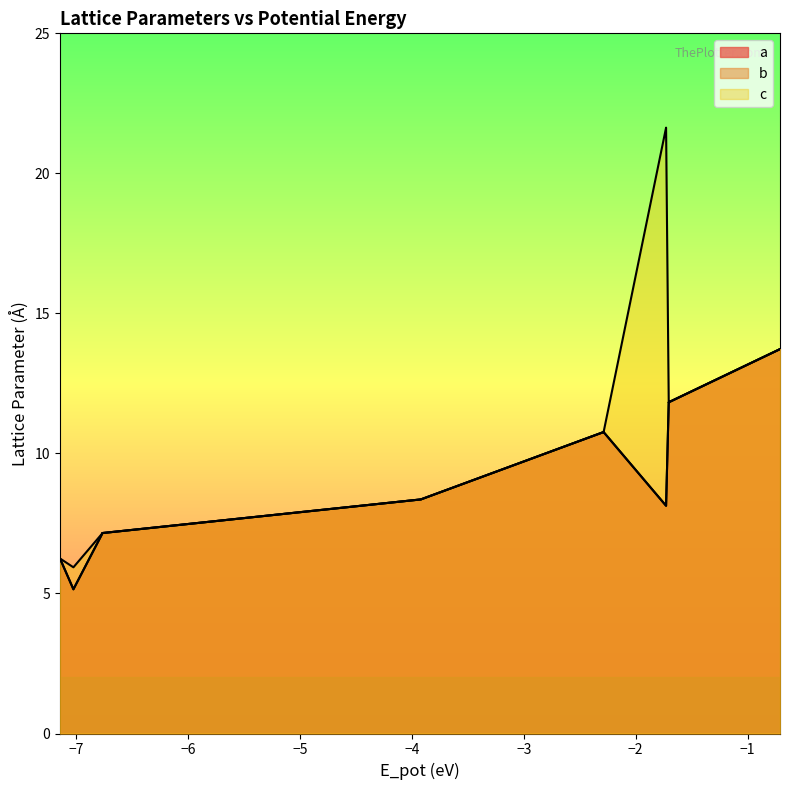

Does the chart have visible grid lines?

No